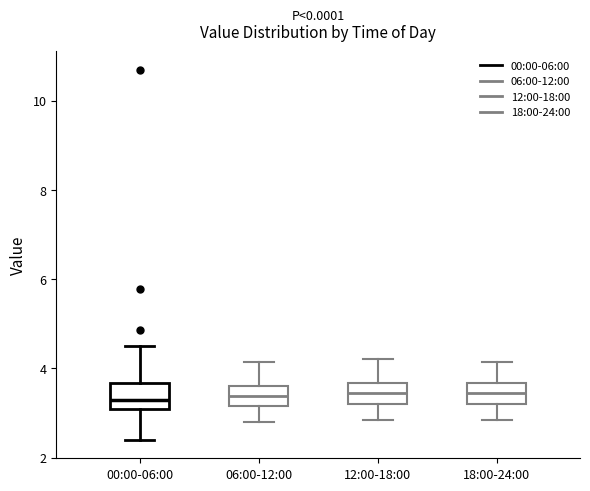

Where does the lower whisker of the box for 12:00-18:00 end on the y-axis? The values are not printed on the chart, so give them approximately, as read against the axis.

2.8